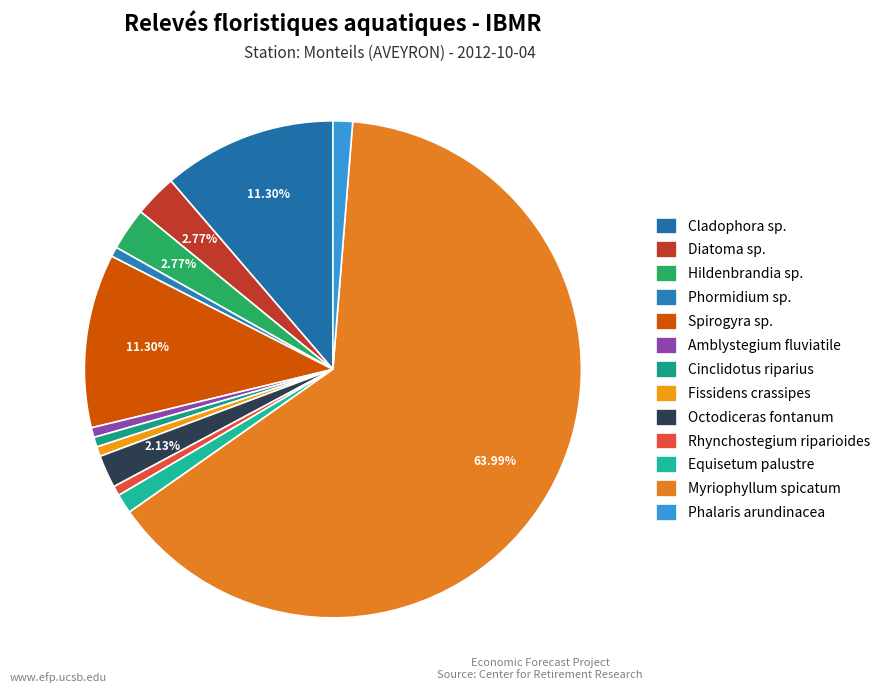

What is the smallest slice in the pie chart?

Phormidium sp.